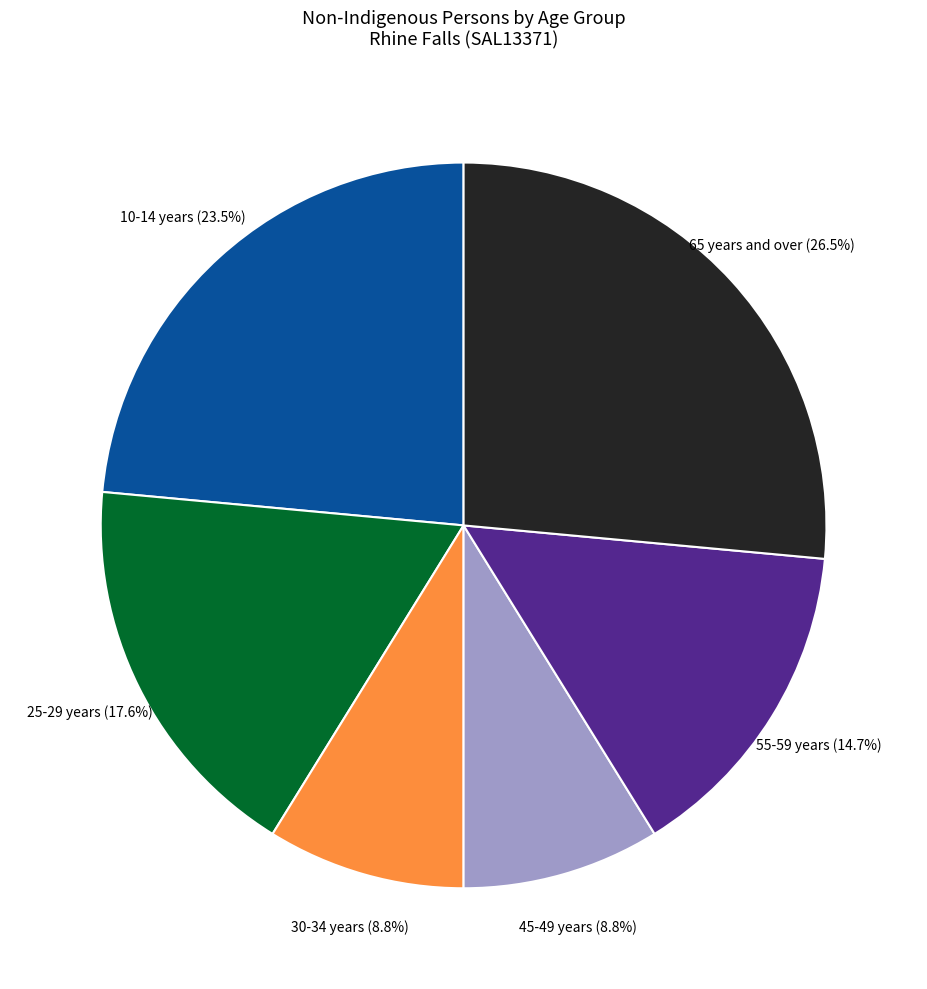

Is there any slice that represents more than half of the pie?

No